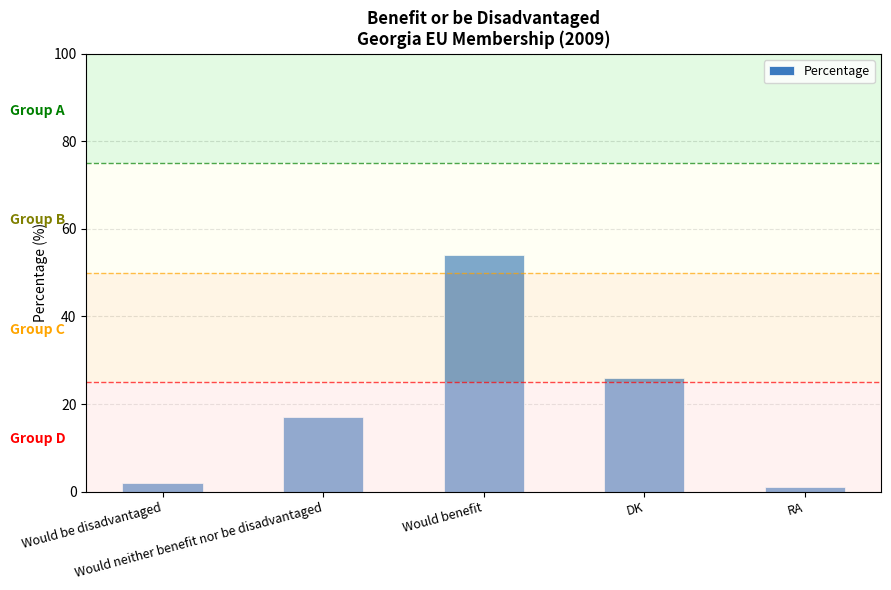

Reading left to right, list all the values displayed in this chart.

2	17	54	26	1